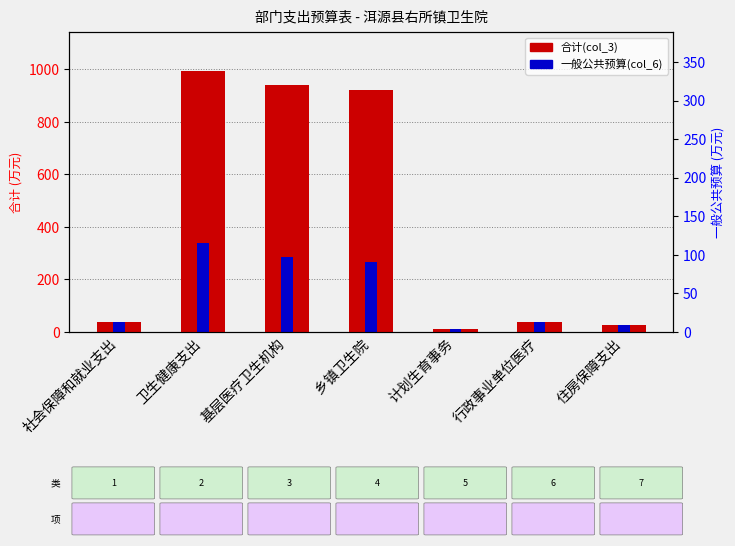

What is the difference between the second highest and minimum values in the 一般公共预算(col_6) series?

274.0